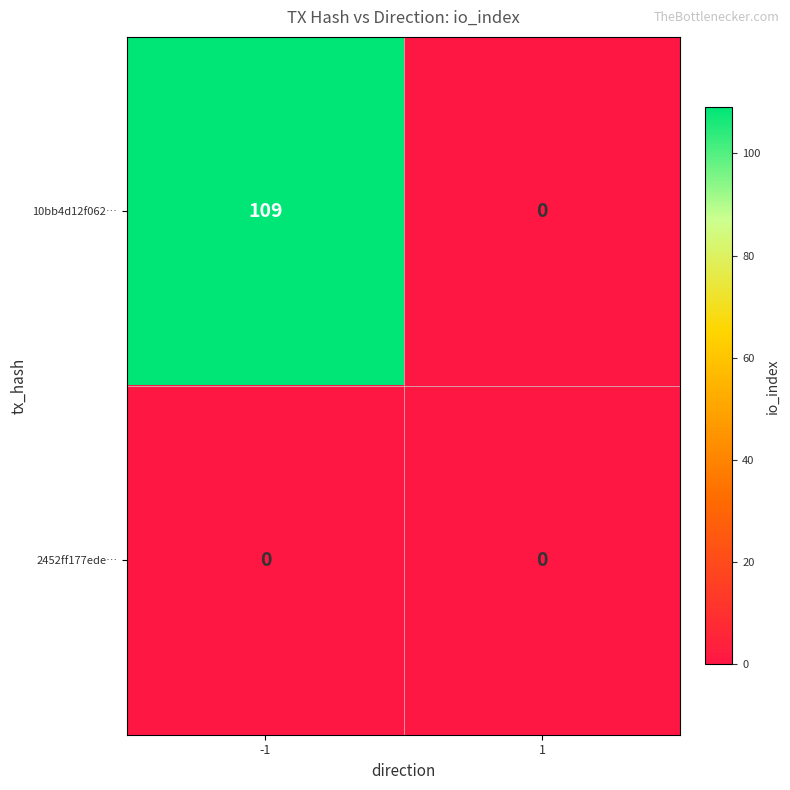

Rank the series by their average value, from lowest to highest.

2452ff177ede…, 10bb4d12f062…